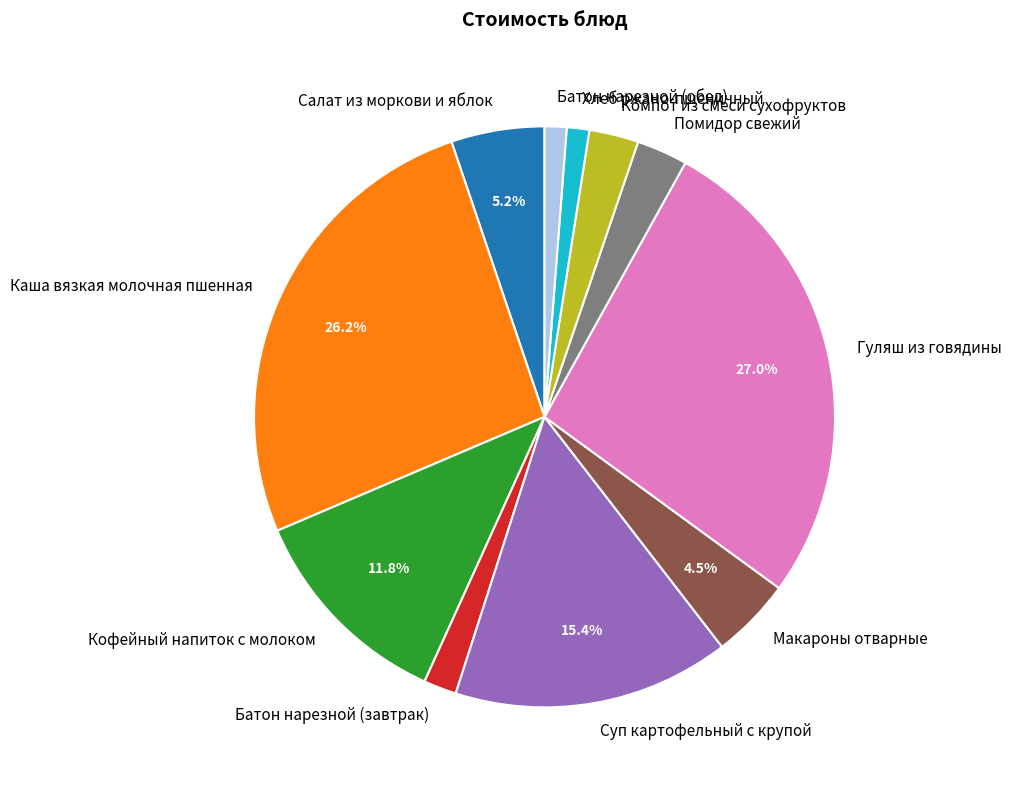

How much of the chart is everything except Гуляш из говядины?

73.0%